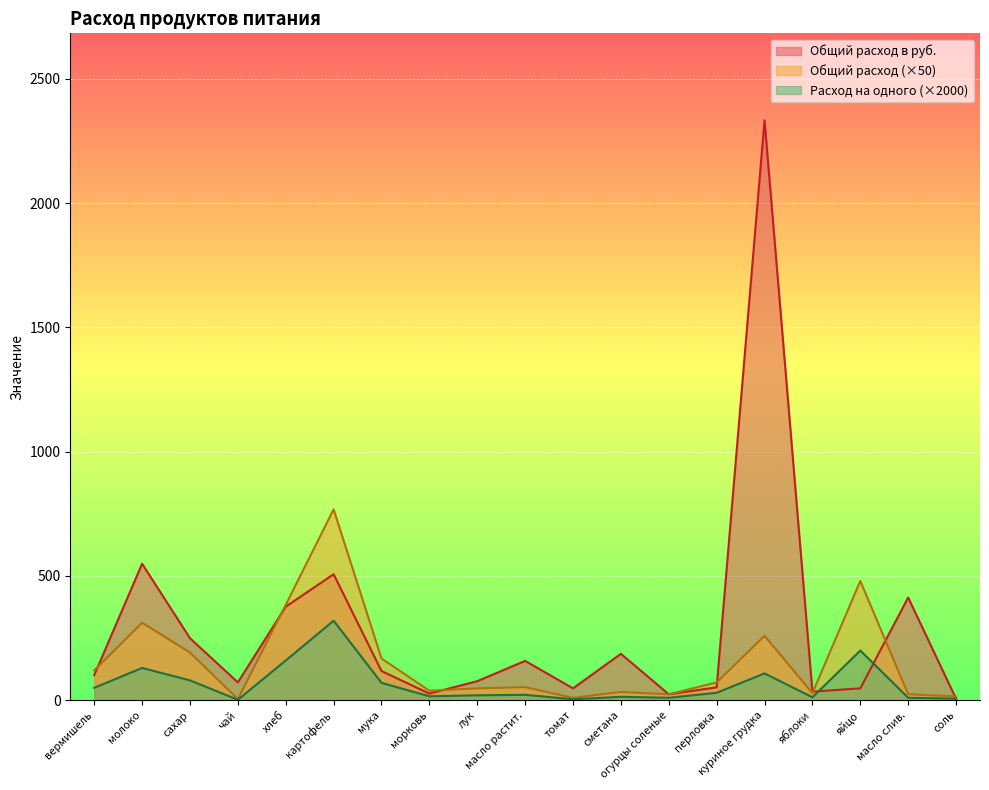

What is the value of the Общий расход в руб. point at the 12th from the left?

186.8